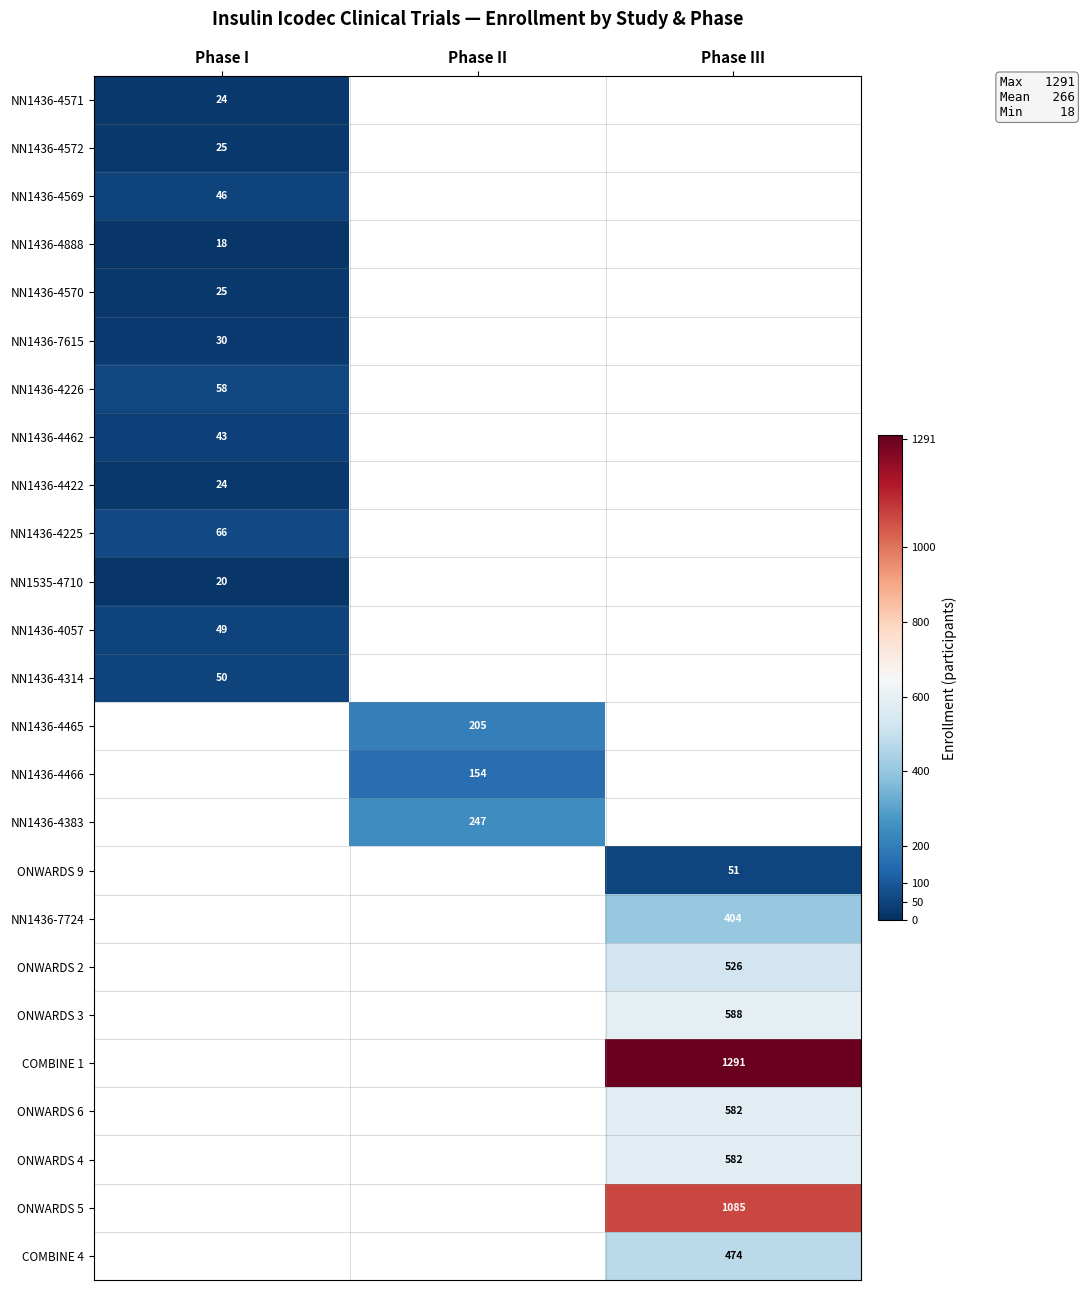

True or false: COMBINE 4 has a value of 474 at Phase III.

True